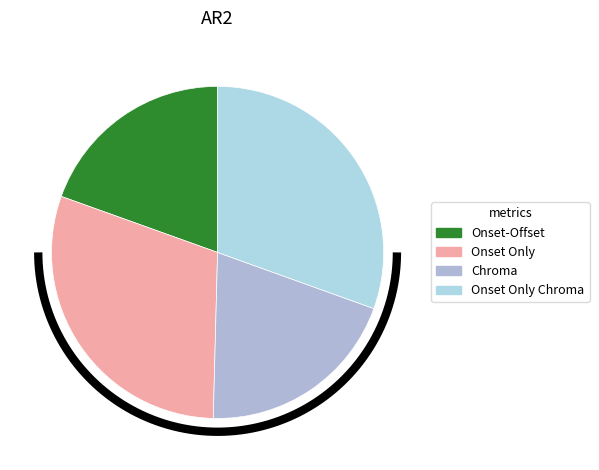

How many slices are in this pie chart?

4